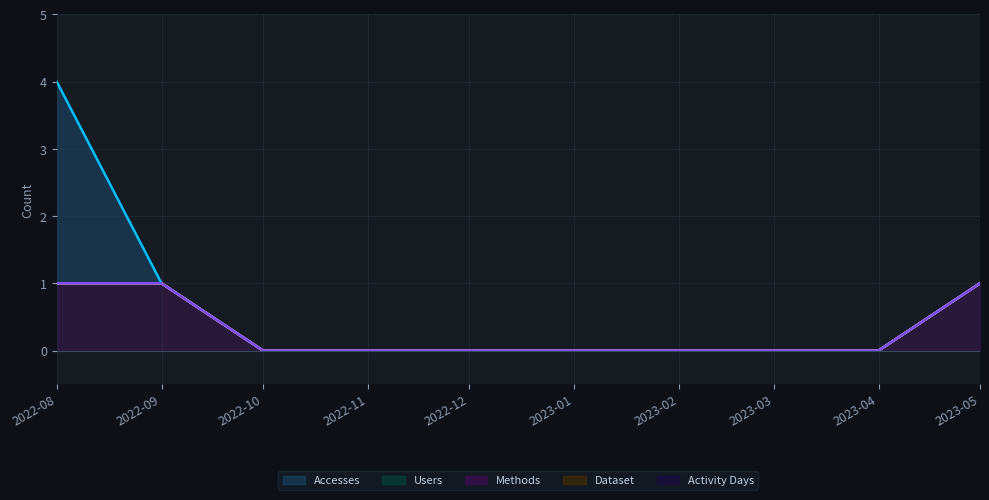

At 2023-05, list the series in order from largest to smallest.

Accesses, Users, Methods, Dataset, Activity Days